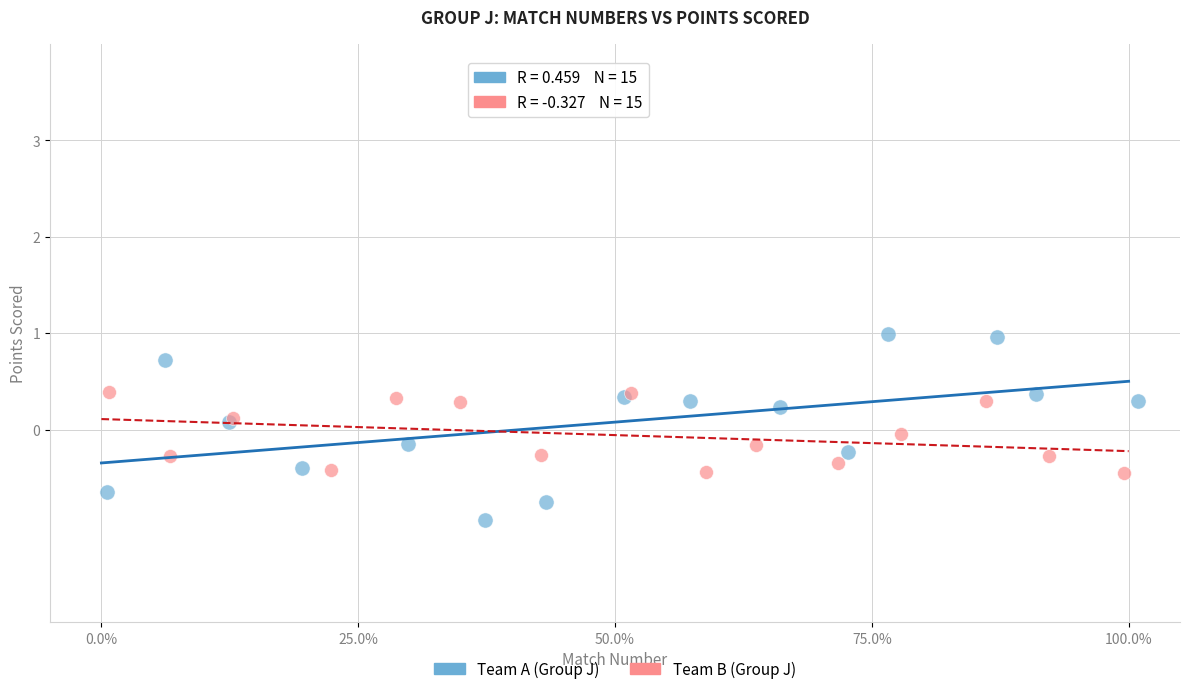

Which series has the widest spread of Y values?

Team A (Group J)